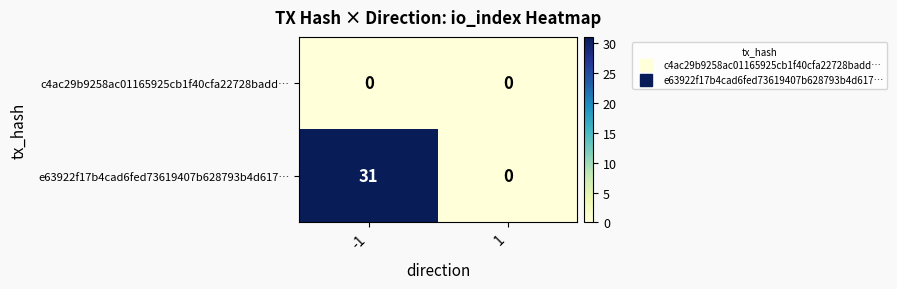

What is the average value of the e63922f17b4cad6fed73619407b628793b4d617… series?

16